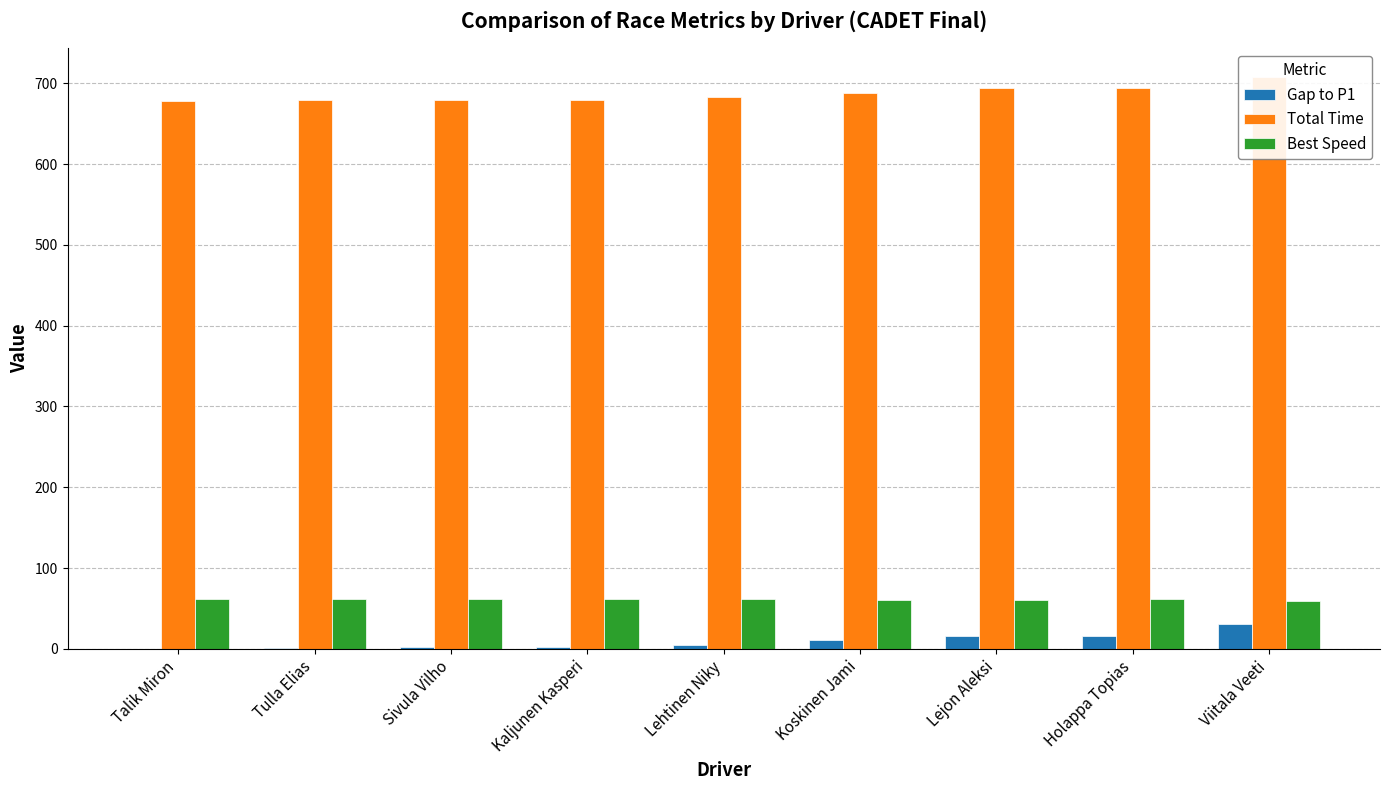

Reading left to right, what are all the values shown in this chart?

Gap to P1: 0.0	1.4	1.8	2.0	5.1	10.4	16.0	16.2	30.4
Total Time: 677.8	679.2	679.6	679.8	682.9	688.2	693.8	694.0	708.2
Best Speed: 61.8	61.6	61.5	61.5	61.4	60.9	60.9	61.1	59.6